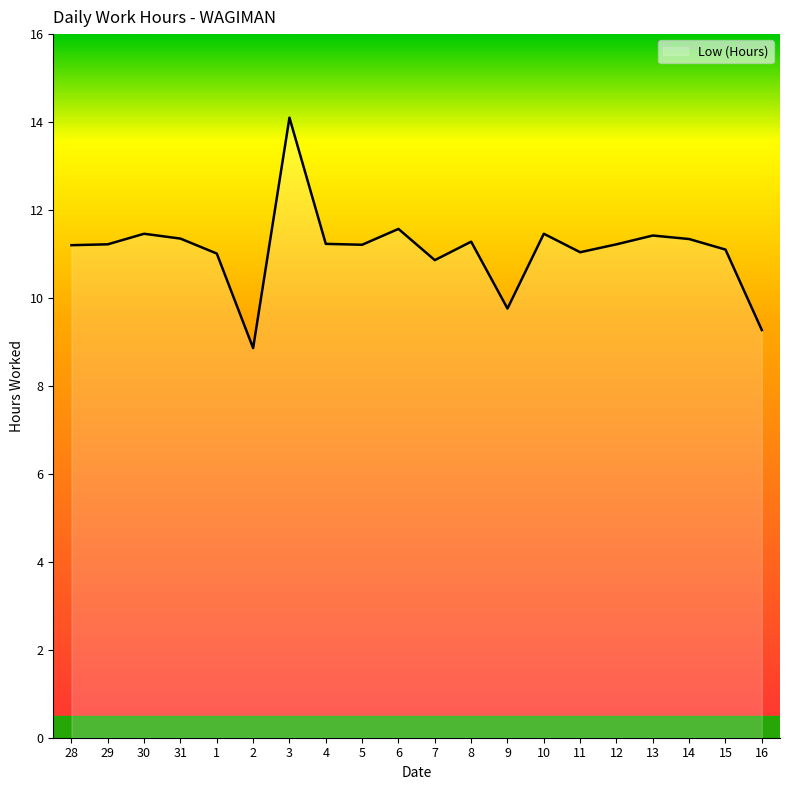

What is the greatest value displayed?

14.1